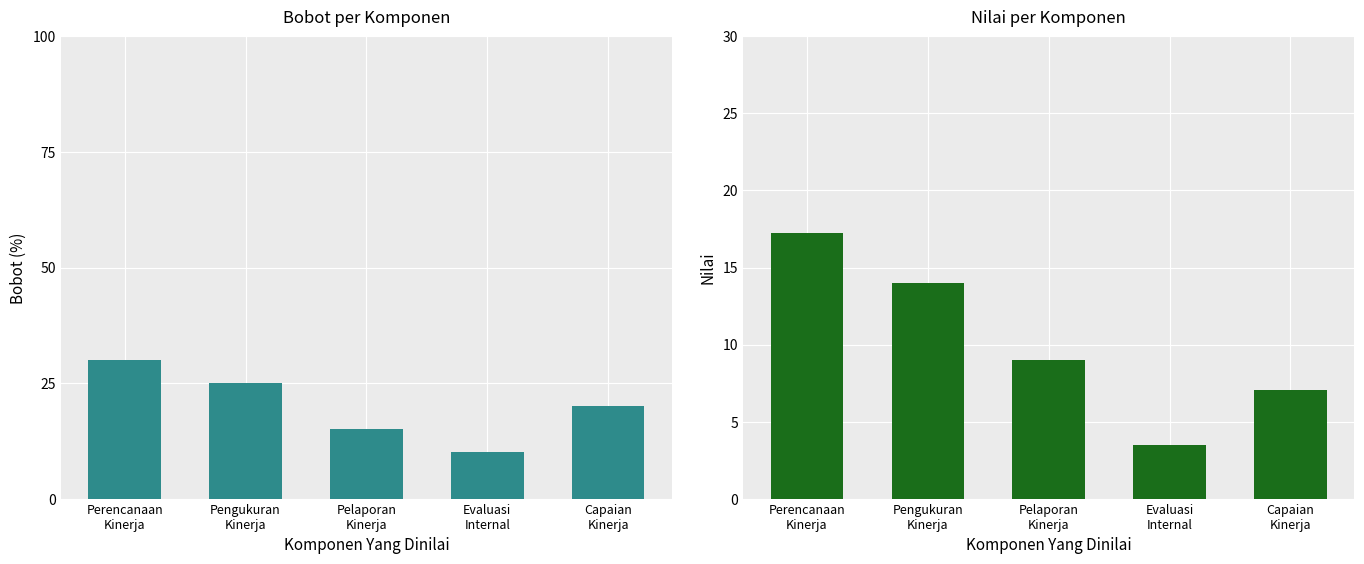

What are all the series names shown in the legend?

Bobot, Nilai